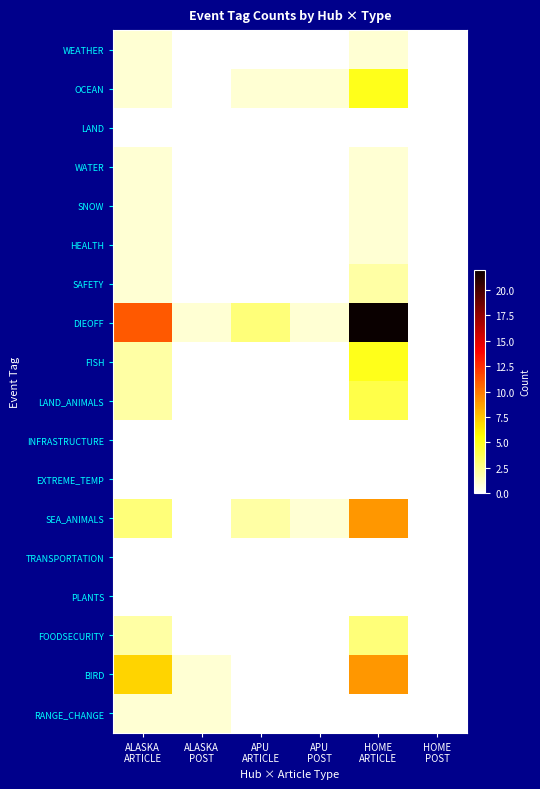

Which series has the largest range (max minus min)?

DIEOFF